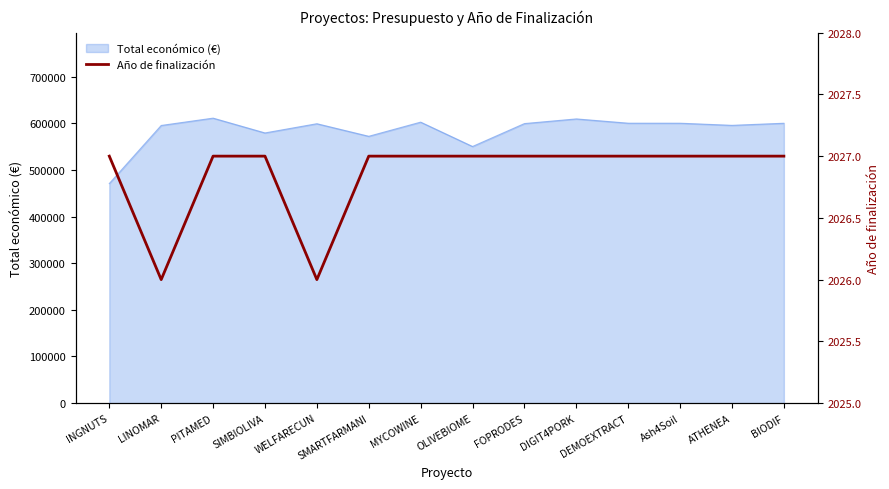

Where is Total económico (€) nearest to the value 540782?

OLIVEBIOME